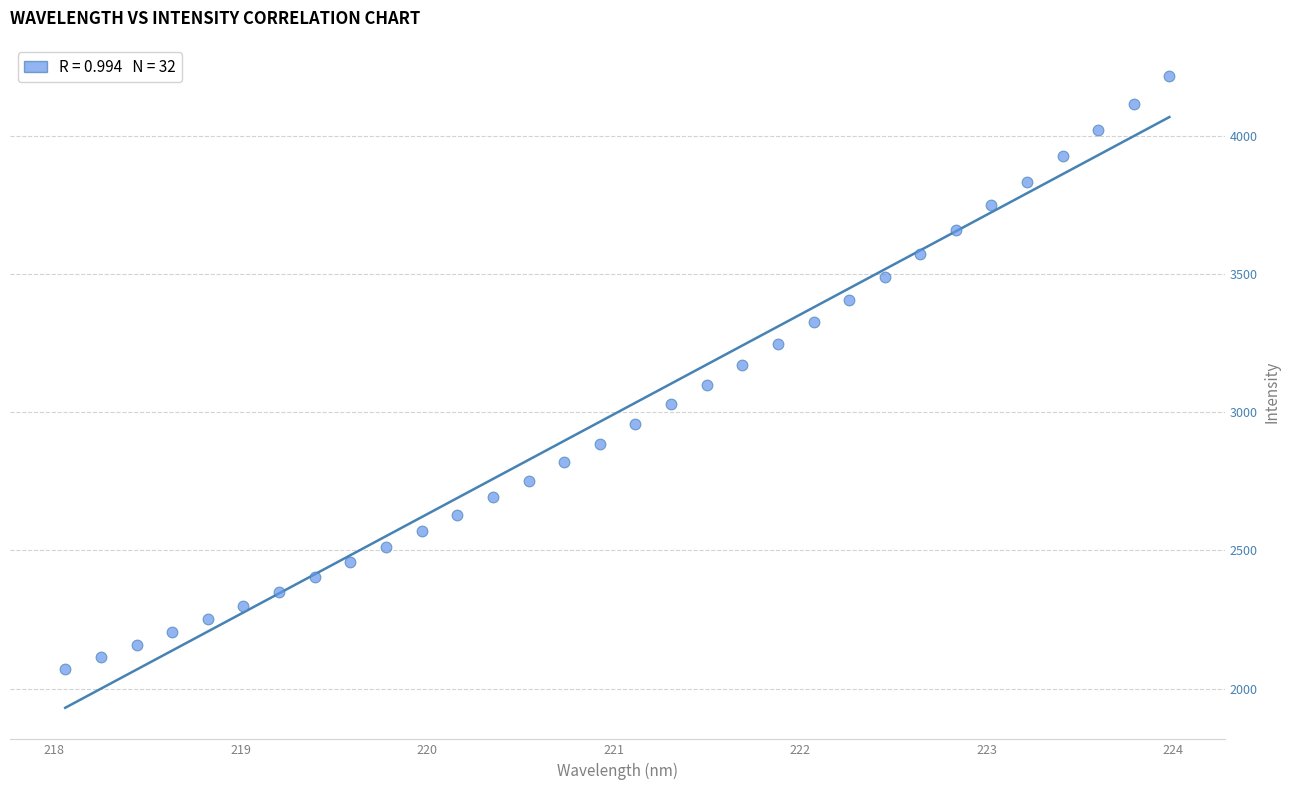

What is the range of X values (max minus min)?

5.9